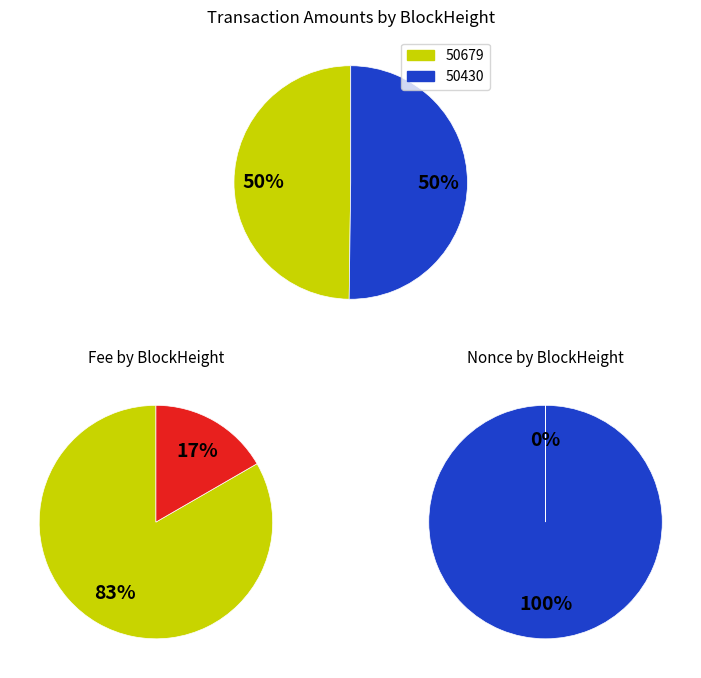

To the nearest percent, what is the difference between the 50430 and 50679 slice percentages?

100%